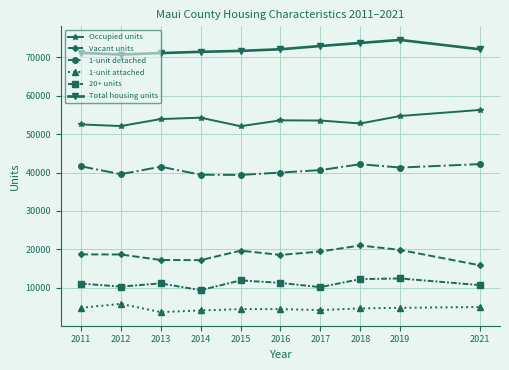

Which series has the largest total across all categories?

Total housing units